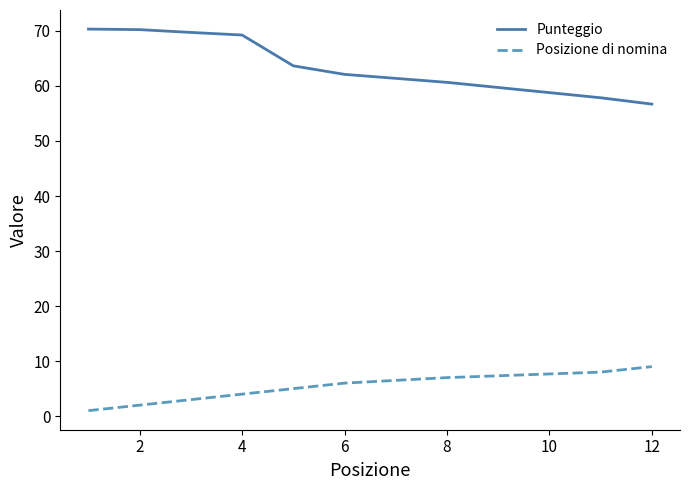

List the series in order of their overall mean, lowest first.

Posizione di nomina, Punteggio